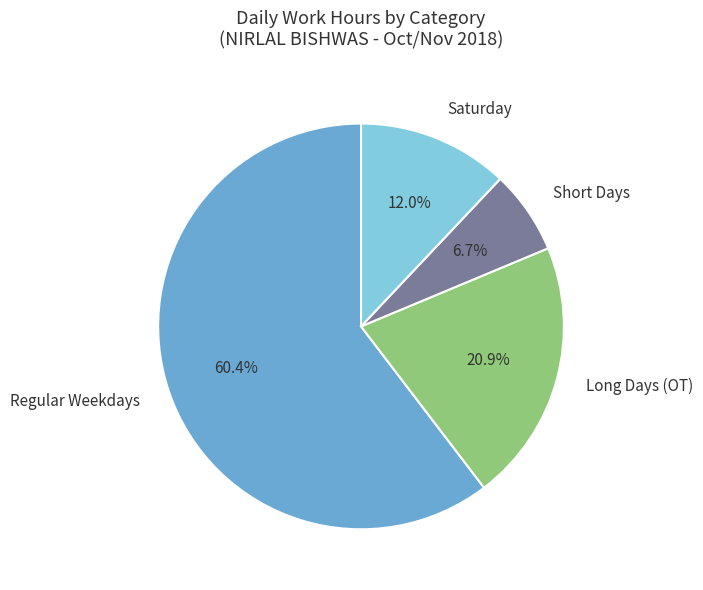

Rank the categories by value from highest to lowest.

Regular Weekdays, Long Days (OT), Saturday, Short Days